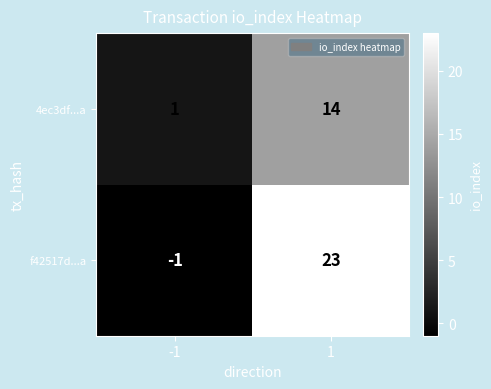

Reading left to right, extract all data points from this chart.

4ec3df...a: -1=1	1=14
f42517d...a: -1=-1	1=23